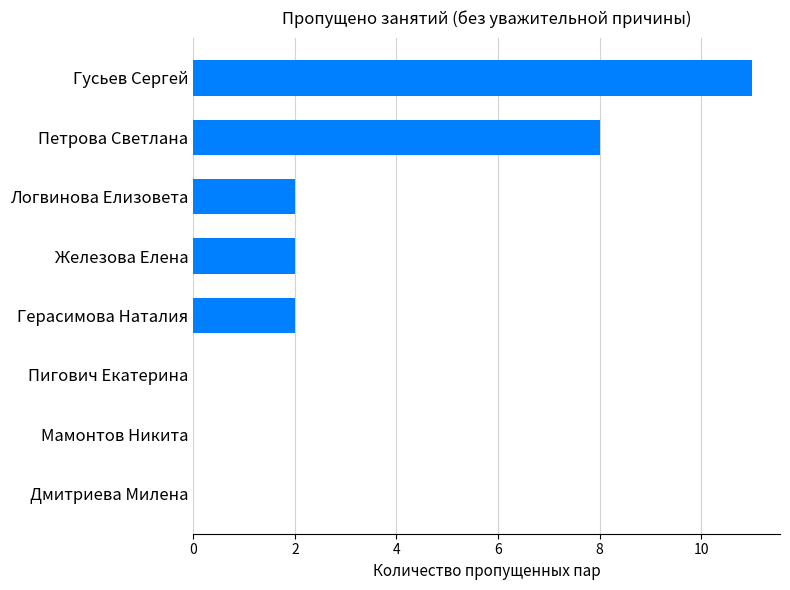

True or false: the data shows 2 at Железова Елена.

True